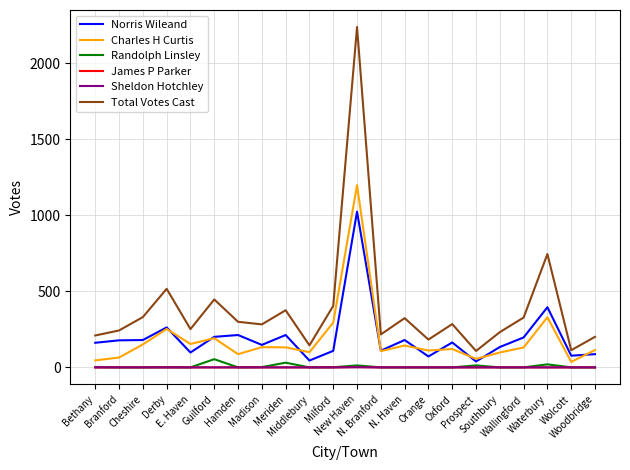

What is the difference between the maximum and minimum values in the Total Votes Cast series?

2132